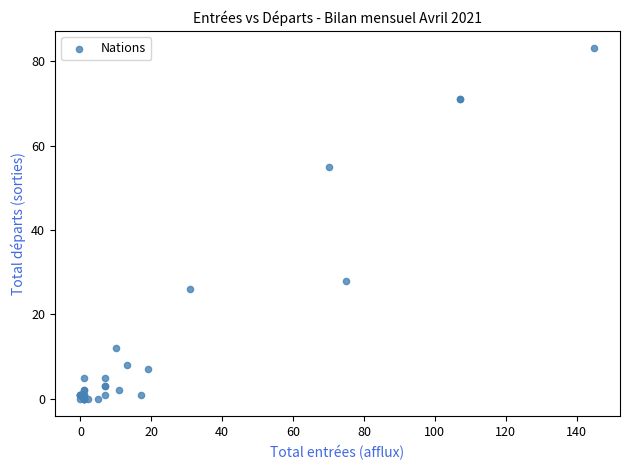

What Y value in the scatter plot is closest to 41?

28